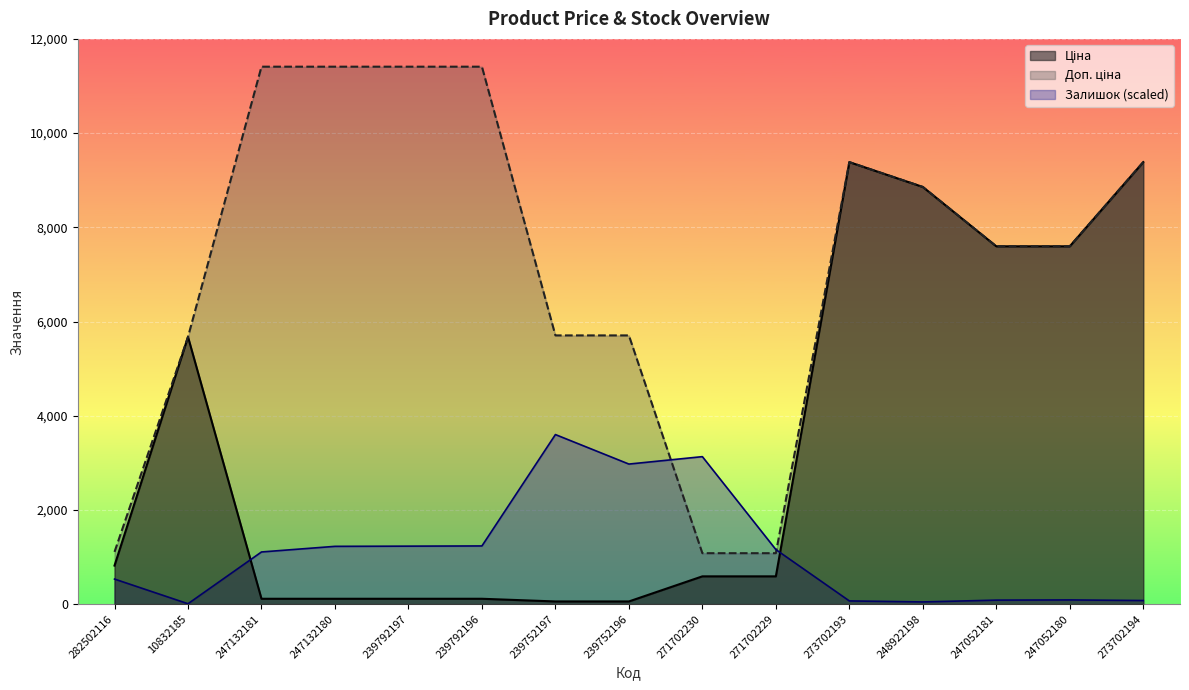

Where do Залишок and Доп. ціна first cross each other?

239752196 and 271702230